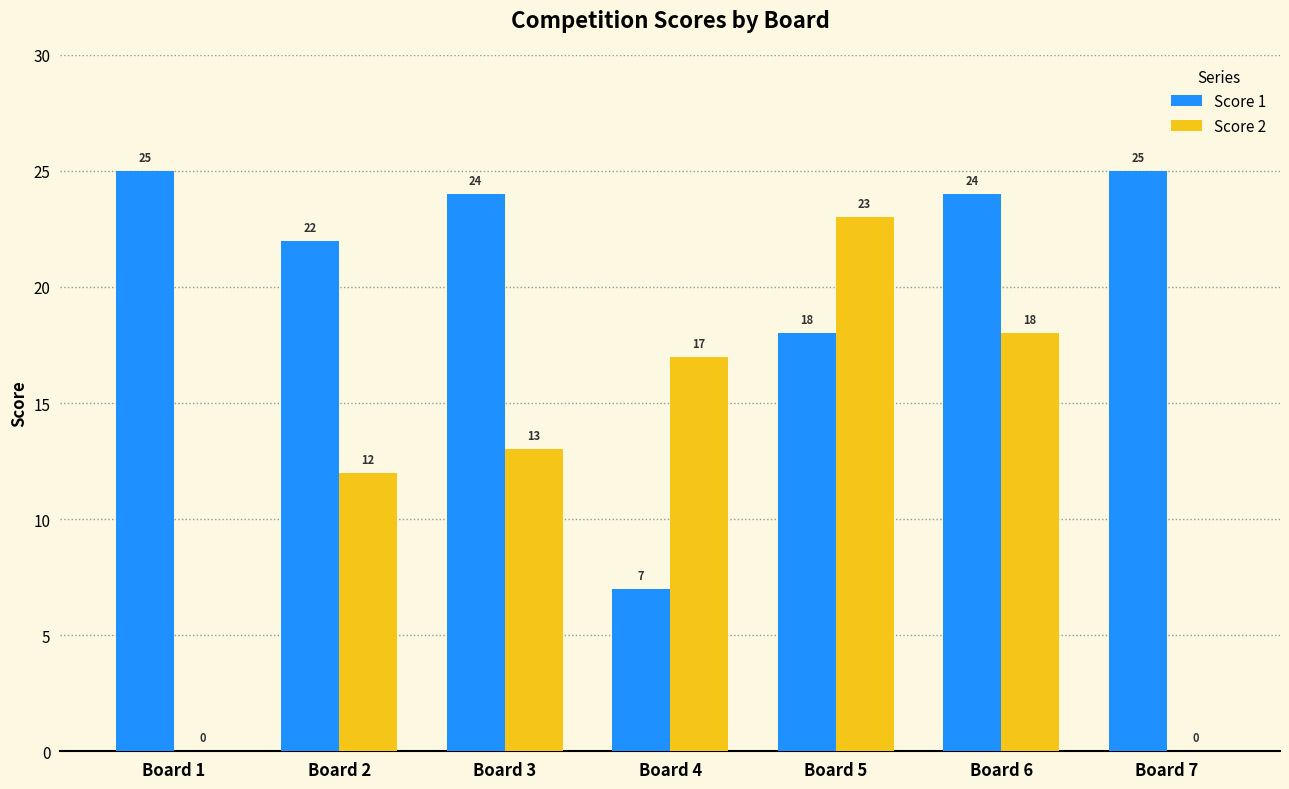

Are the bars horizontal?

No